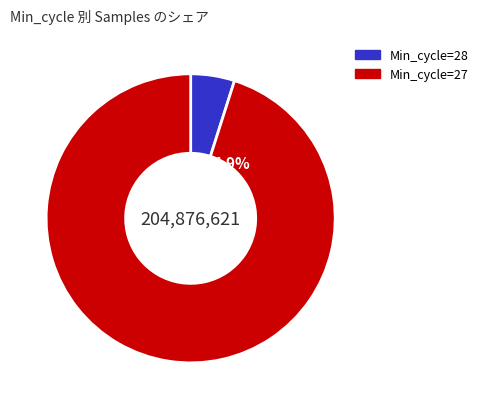

What is the smallest slice in the pie chart?

28